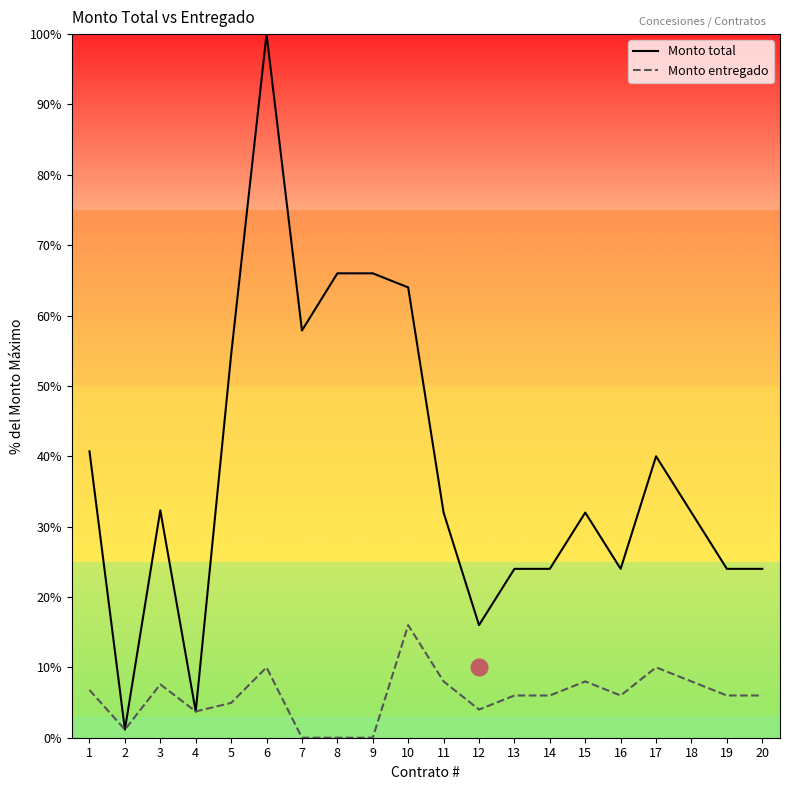

Where is the first local maximum for Monto total?

3